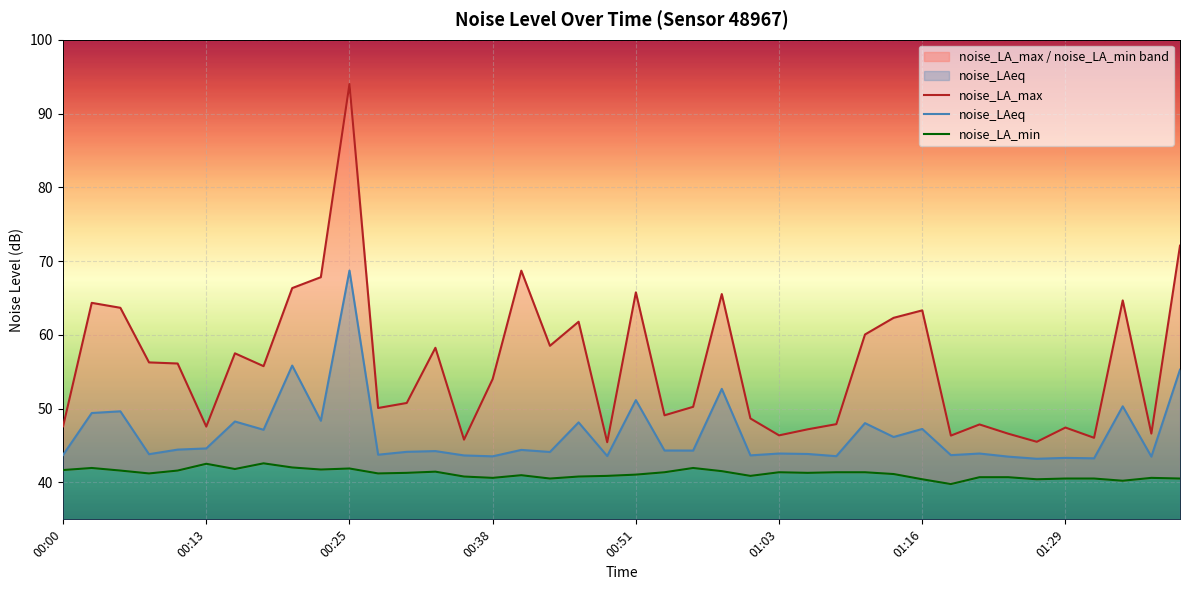

What is the maximum value for noise_LAeq?

68.7